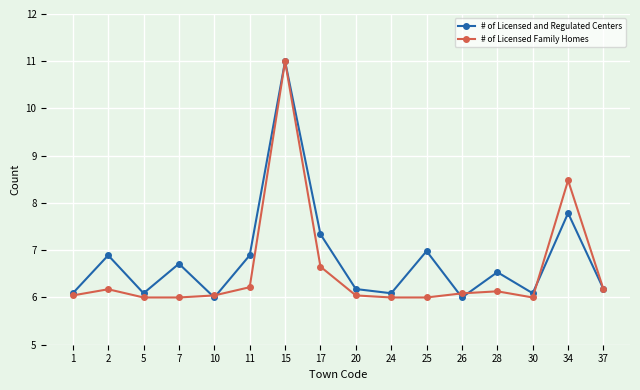

Reading right to left, transcribe all the data shown in this chart.

# of Licensed and Regulated Centers: 6.2	7.8	6.1	6.5	6.0	7.0	6.1	6.2	7.3	11.0	6.9	6.0	6.7	6.1	6.9	6.1
# of Licensed Family Homes: 6.2	8.5	6.0	6.1	6.1	6.0	6.0	6.0	6.7	11.0	6.2	6.0	6.0	6.0	6.2	6.0